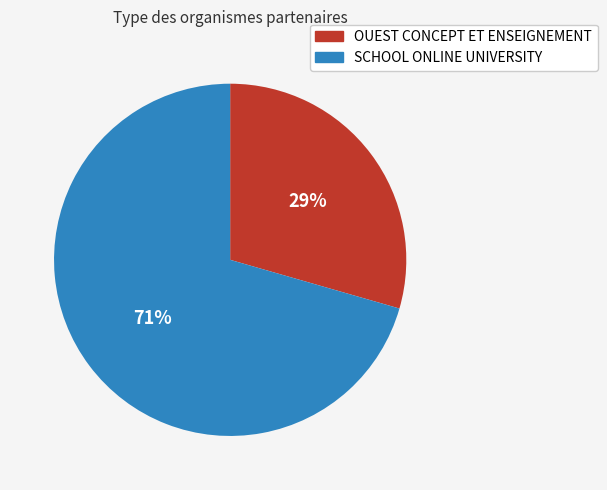

How many segments does this pie chart have?

2